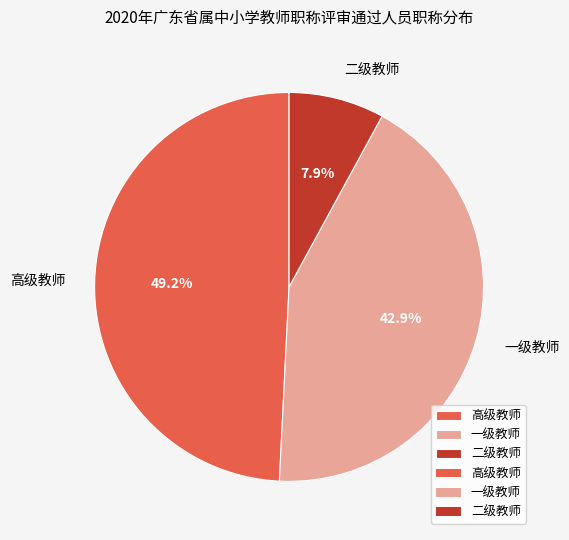

What is the largest slice in the pie chart?

高级教师